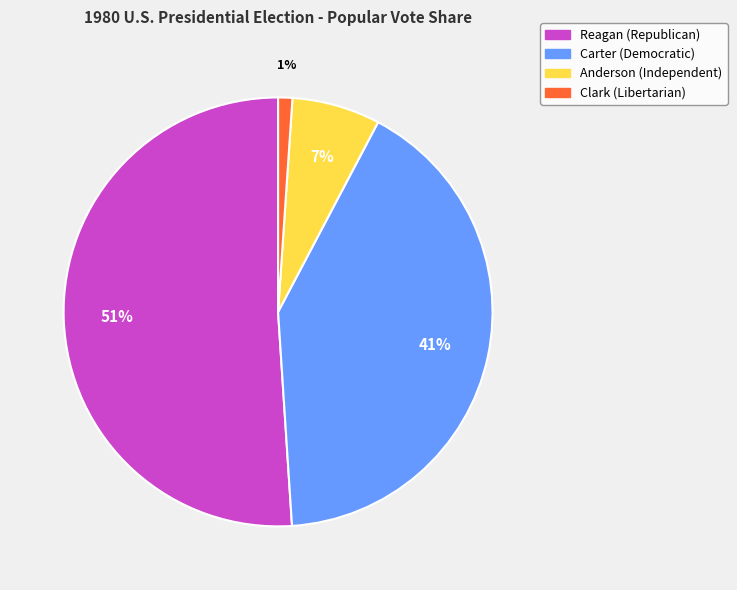

Is there a majority slice in this chart?

Yes